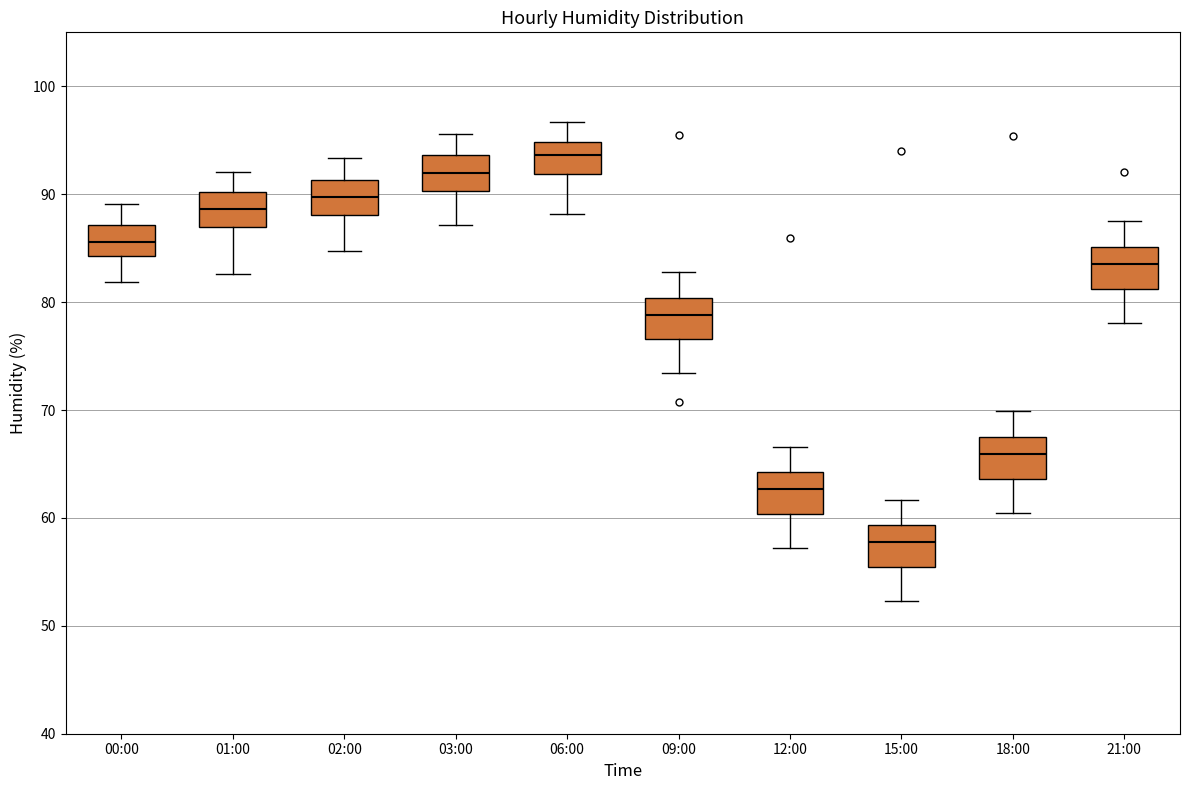

Where is the lower edge of the box for 03:00 on the y-axis? The values are not printed on the chart, so give them approximately, as read against the axis.

90